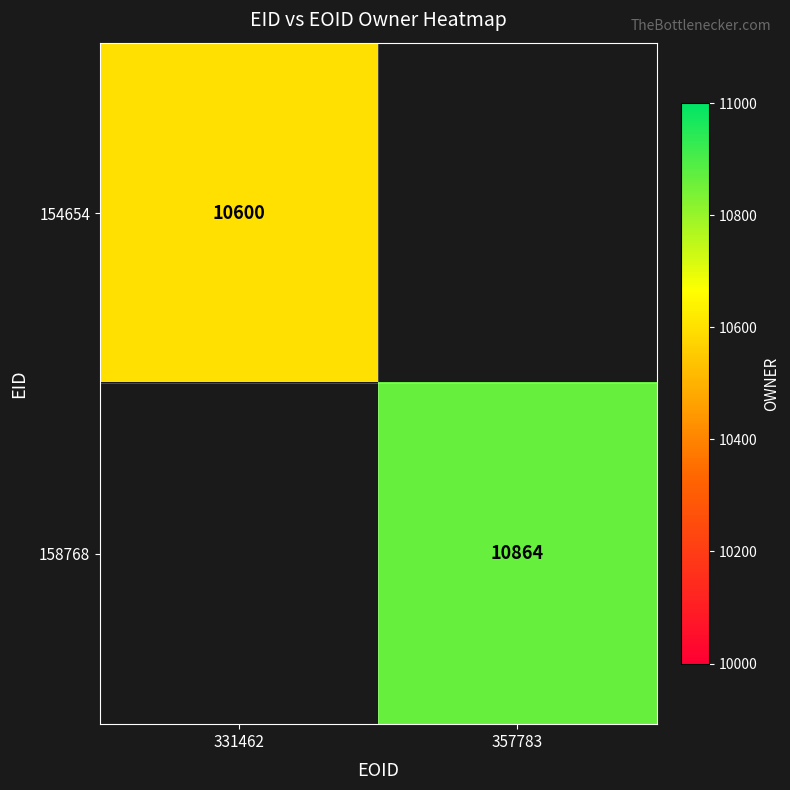

What is the greatest value displayed?

10864.0